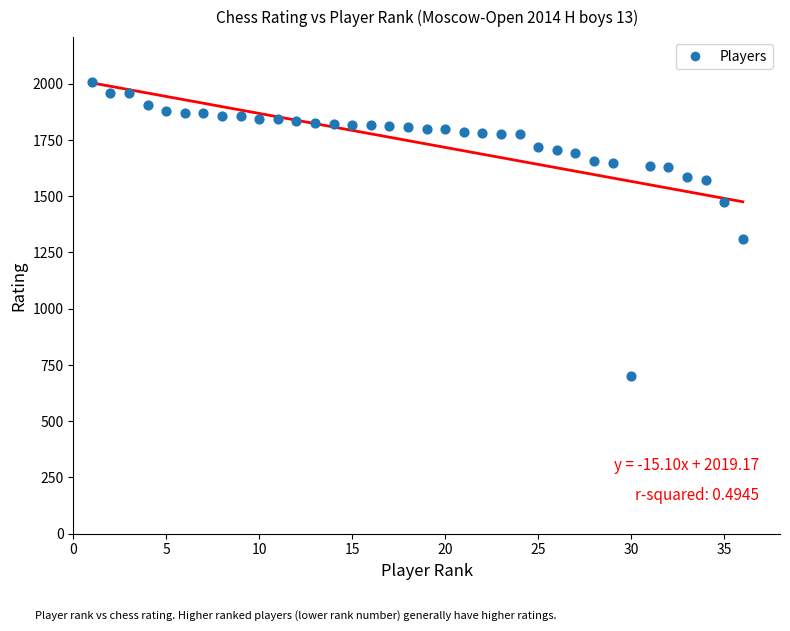

What is the range of Y values (max minus min)?

1308